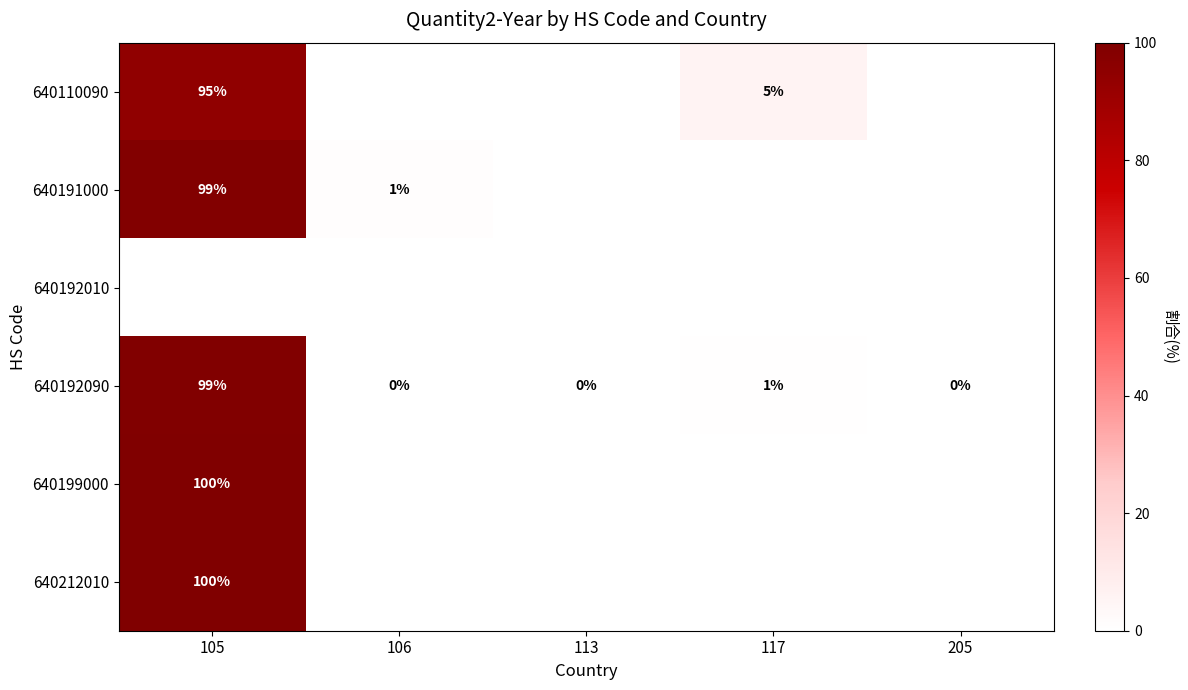

Is it true that 640191000 equals 155 at 105?

False